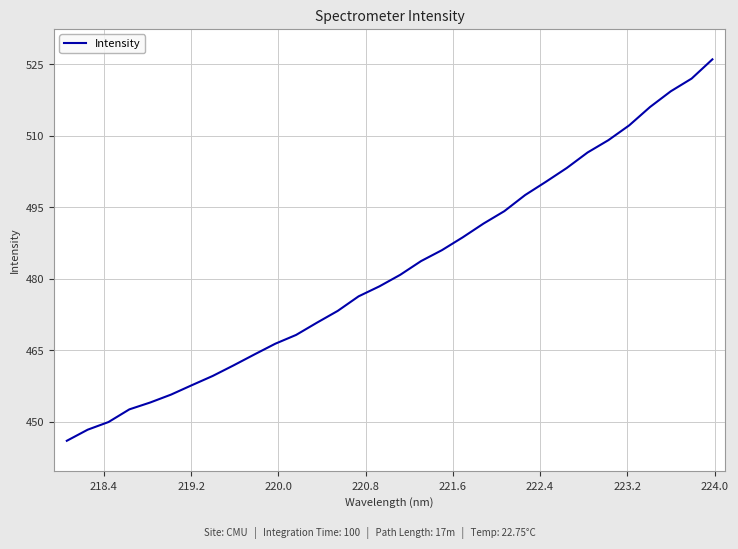

What is the smallest value displayed?

446.0